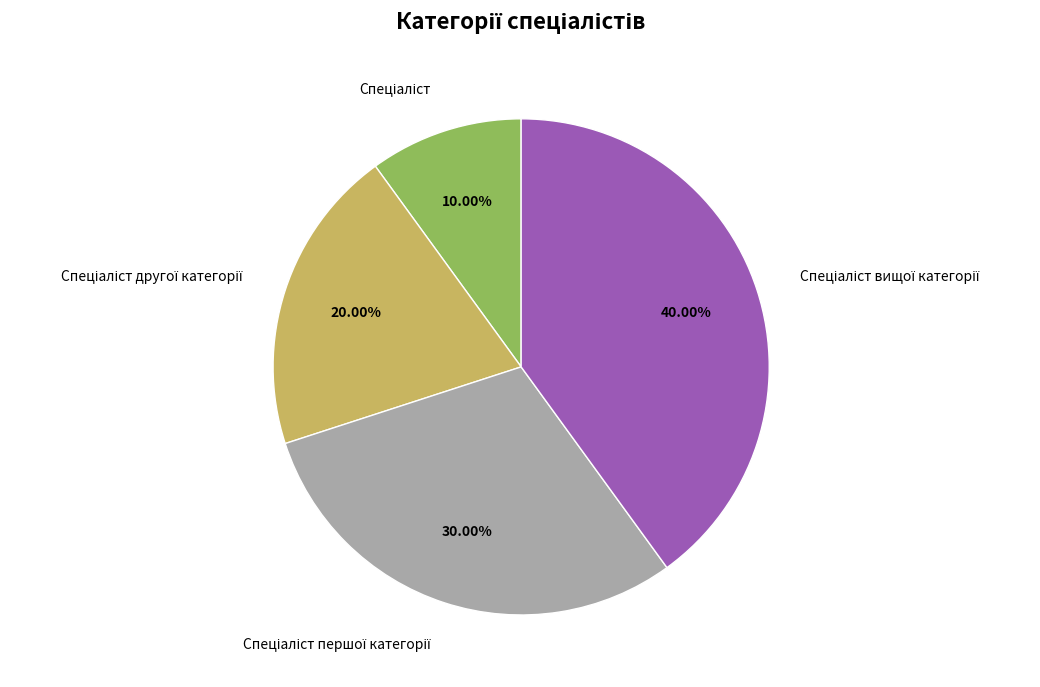

Is there a majority slice in this chart?

No